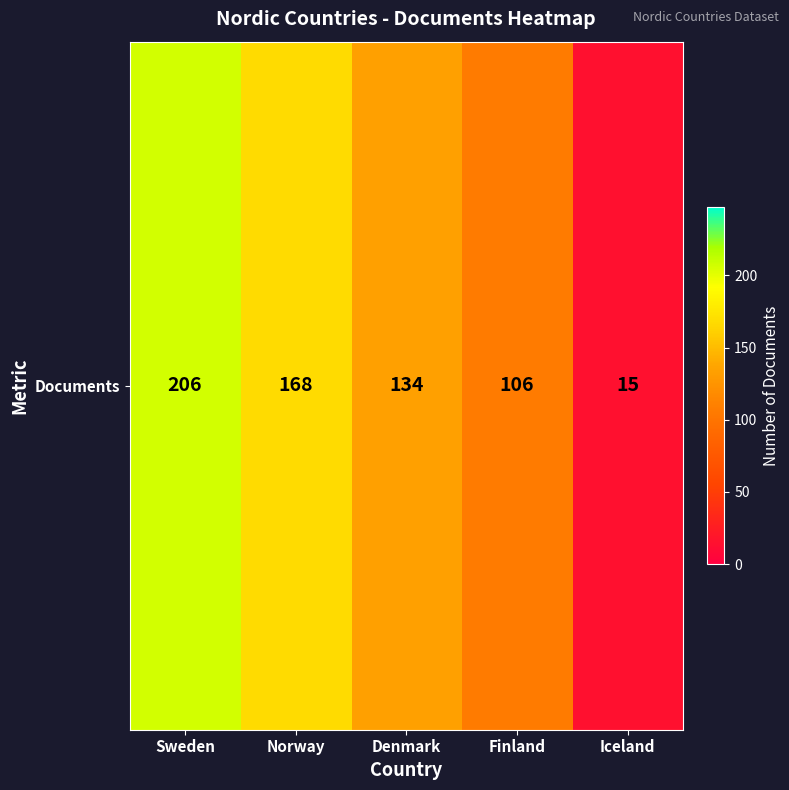

What is the maximum value shown in the chart?

206